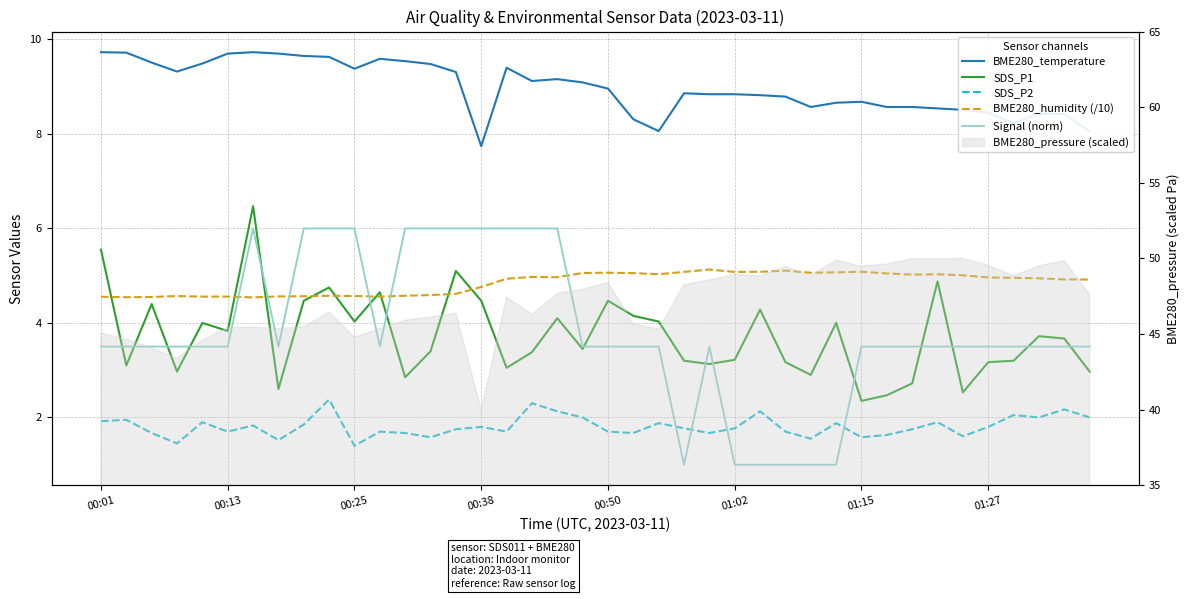

Is this an area chart (filled region under the line)?

No